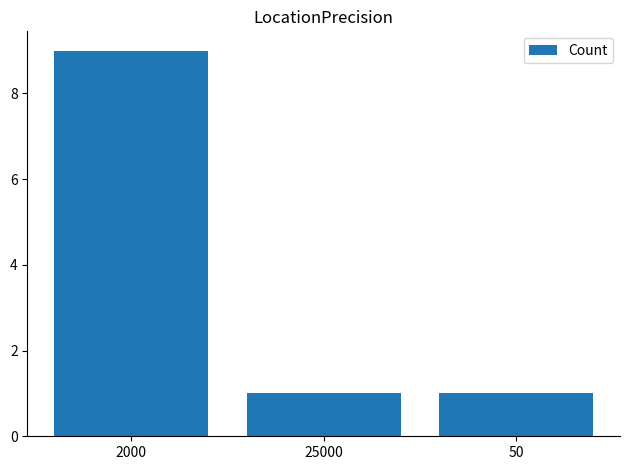

Reading right to left, transcribe all the data shown in this chart.

1	1	9